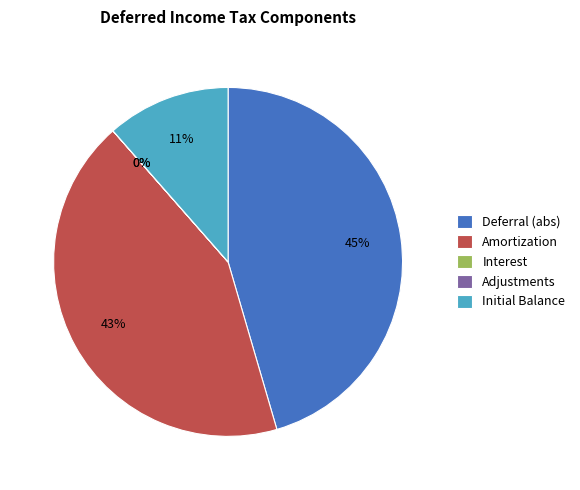

Is it true that Amortization is 43% of the pie?

True